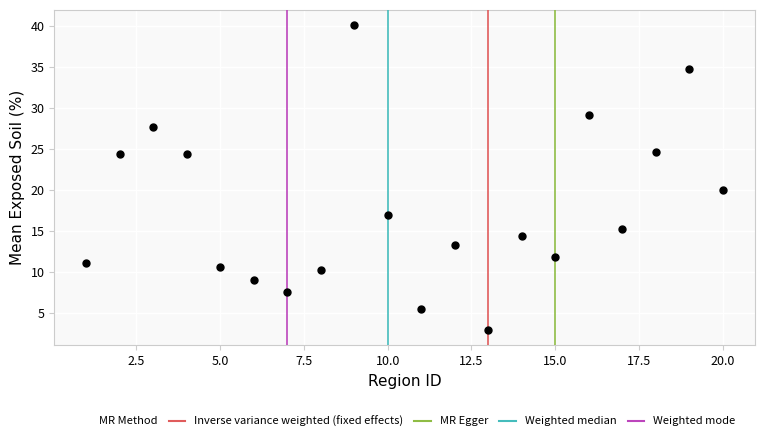

What is the range of X values (max minus min)?

19.0